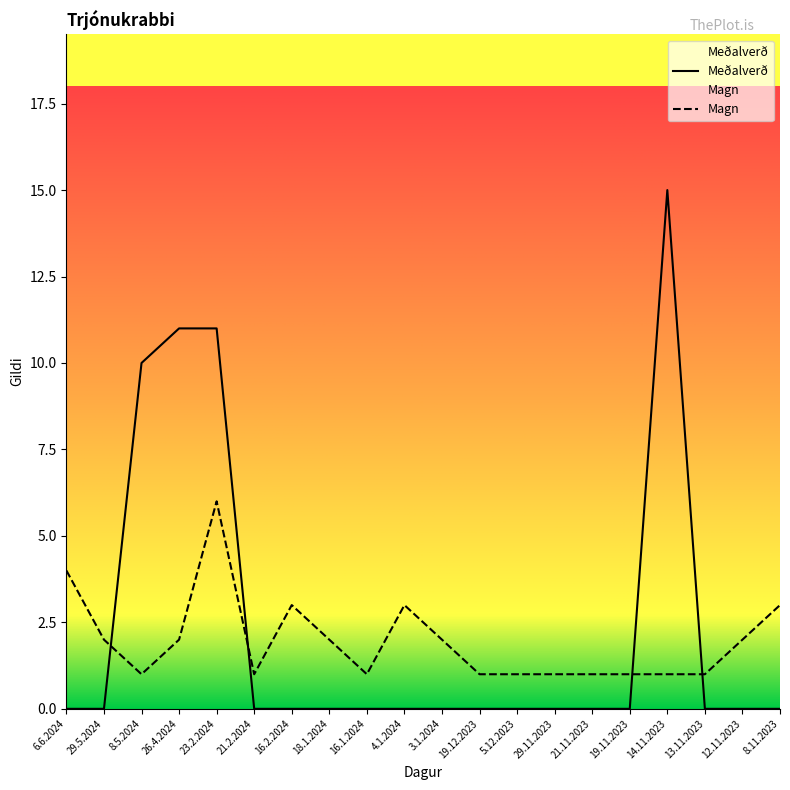

What is the label of the 16th point from the left?

19.11.2023